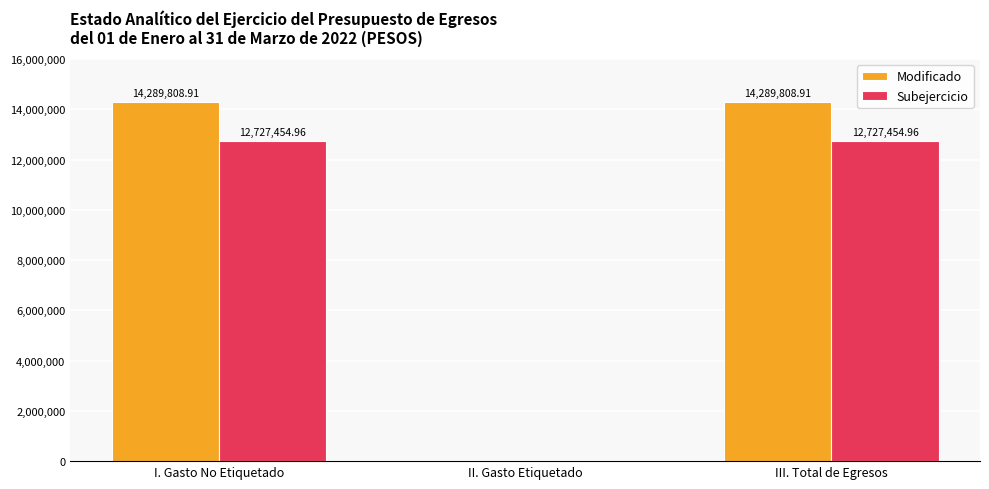

The Subejercicio series shows 12727455.0 at III. Total de Egresos. True or false?

True